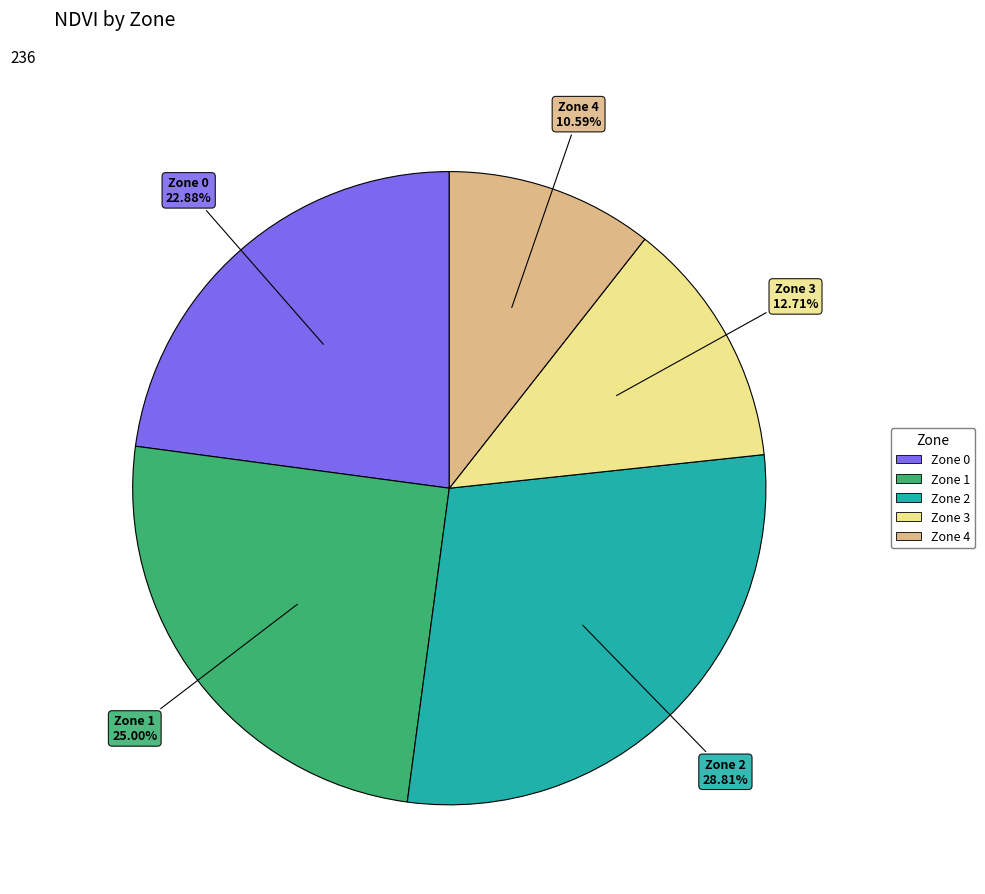

How many slices are in this pie chart?

5